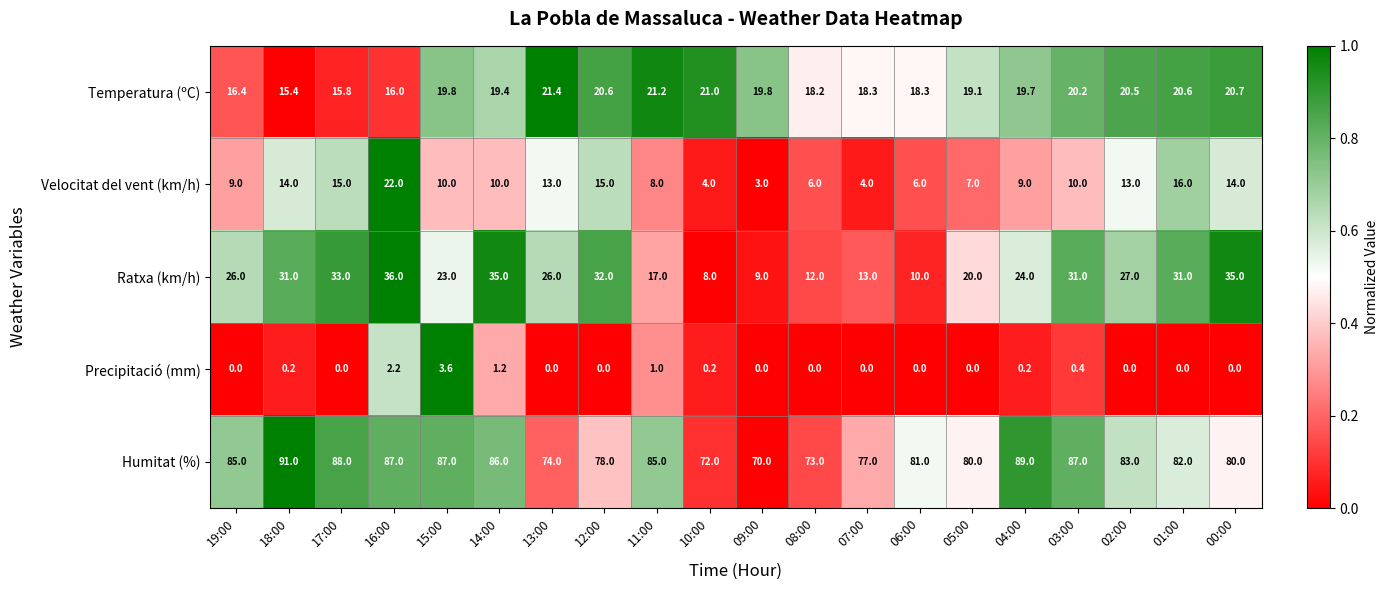

What is the difference between the Velocitat del vent (km/h) values at 12:00 and 05:00?

8.0